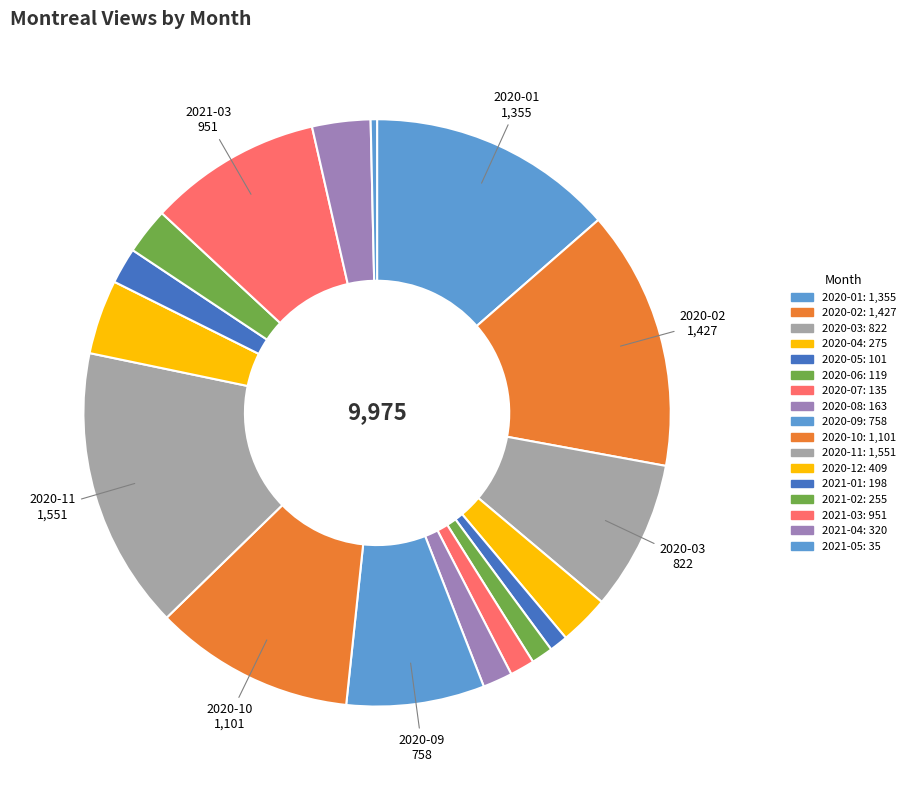

The 2020-04 slice represents 3% of the pie. True or false?

True